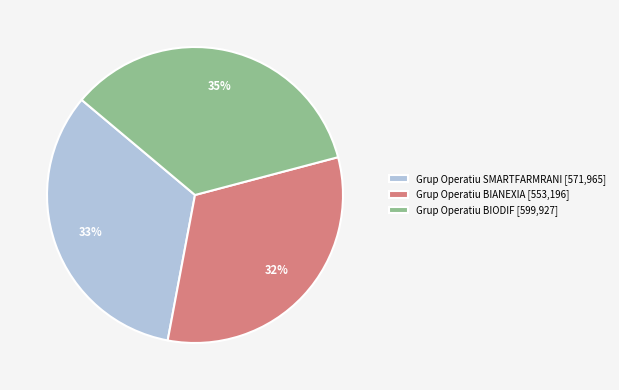

The Grup Operatiu BIANEXIA [553,196] slice represents 32% of the pie. True or false?

True